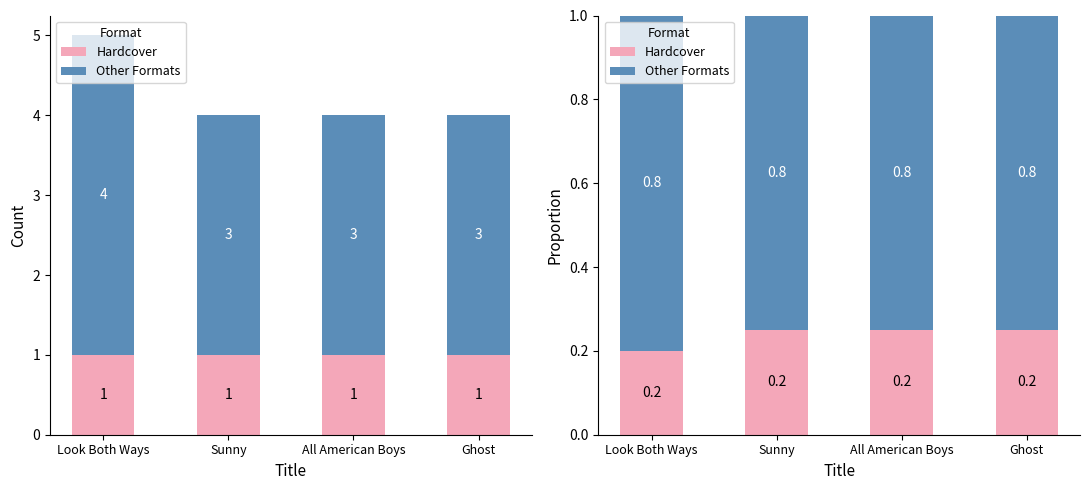

At how many categories does at least one series exceed 0?

4